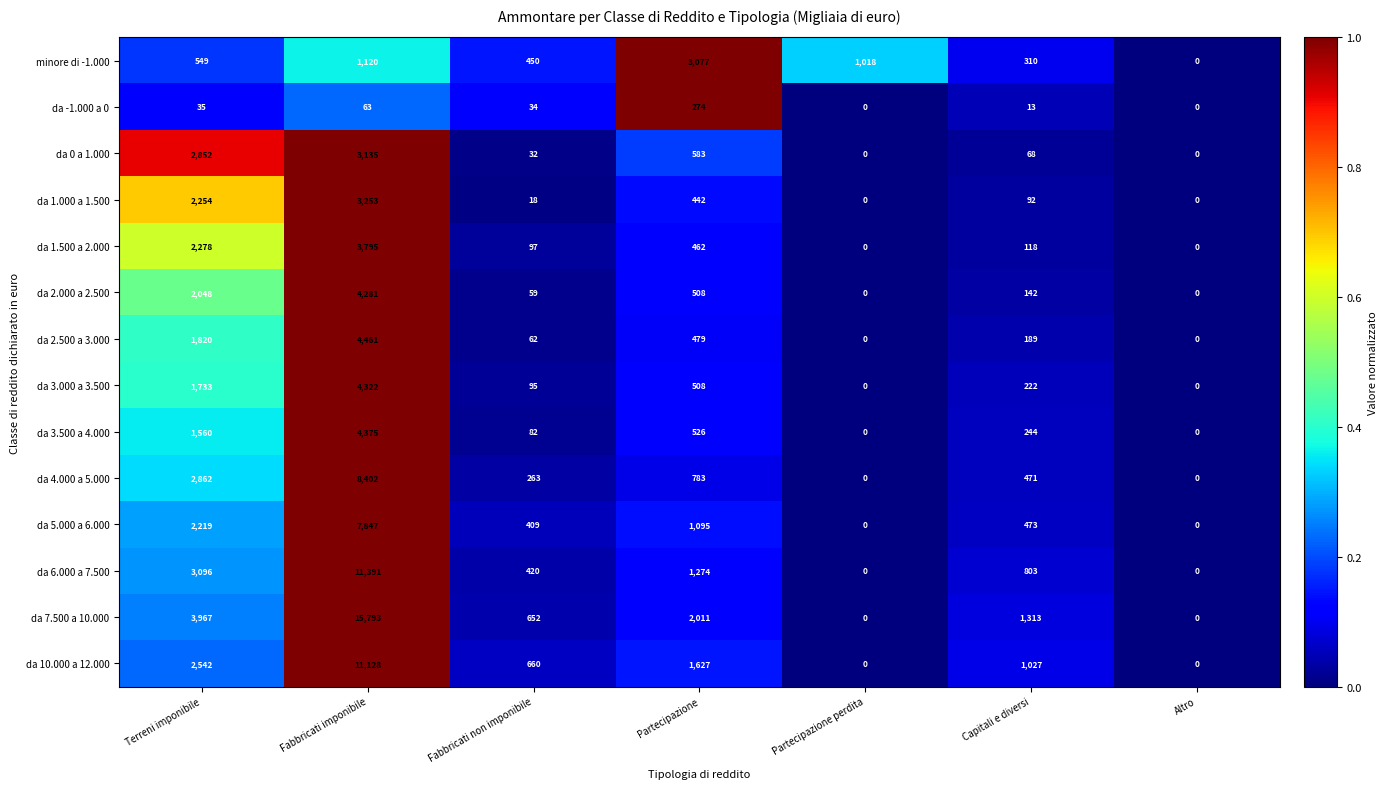

What is the difference between the maximum and minimum values in the da 1.000 a 1.500 series?

3253